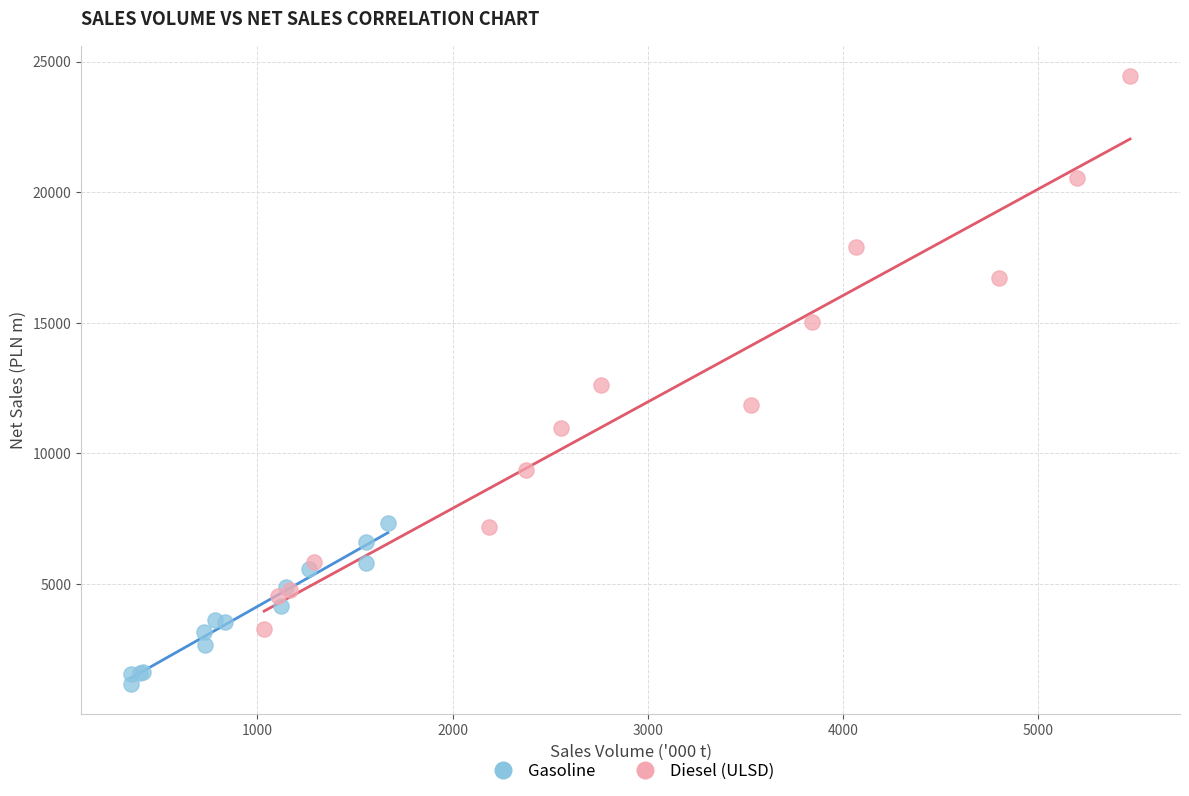

Which series reaches the maximum Y coordinate?

Diesel (ULSD)